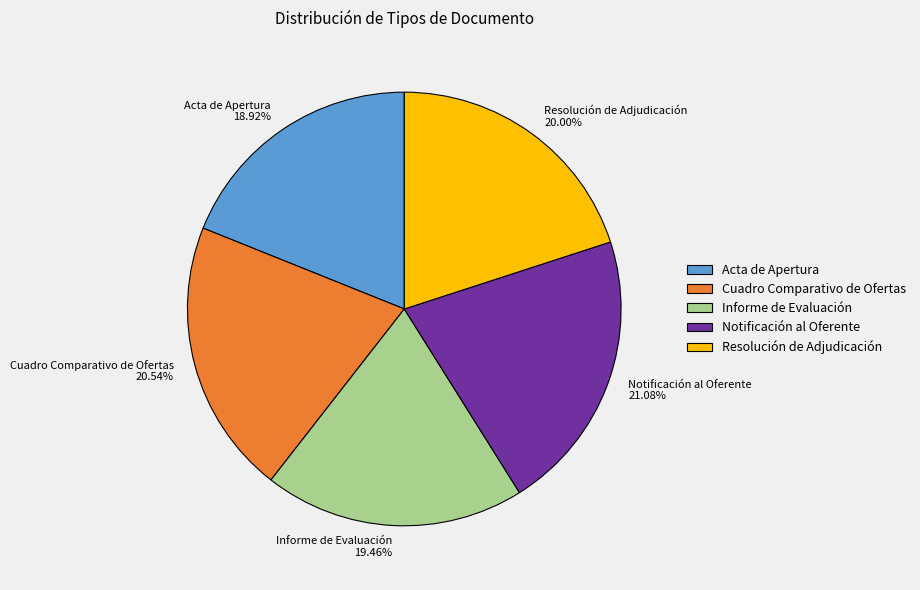

Which slice is the smallest?

Acta de Apertura